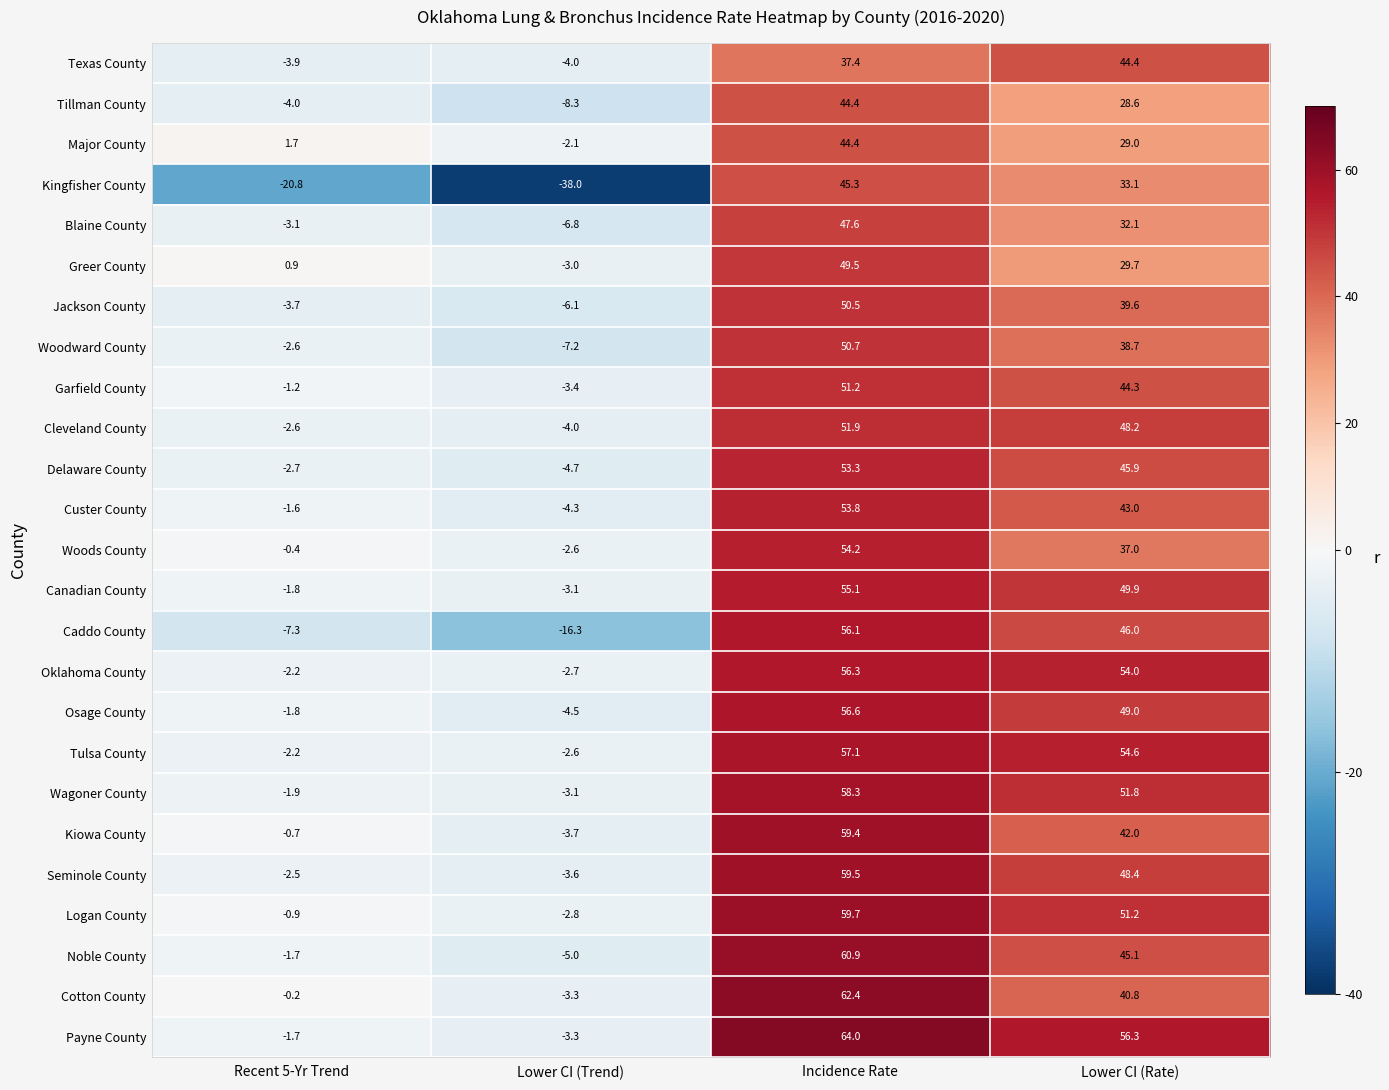

Read the Tillman County value at Recent 5-Yr Trend.

-4.0